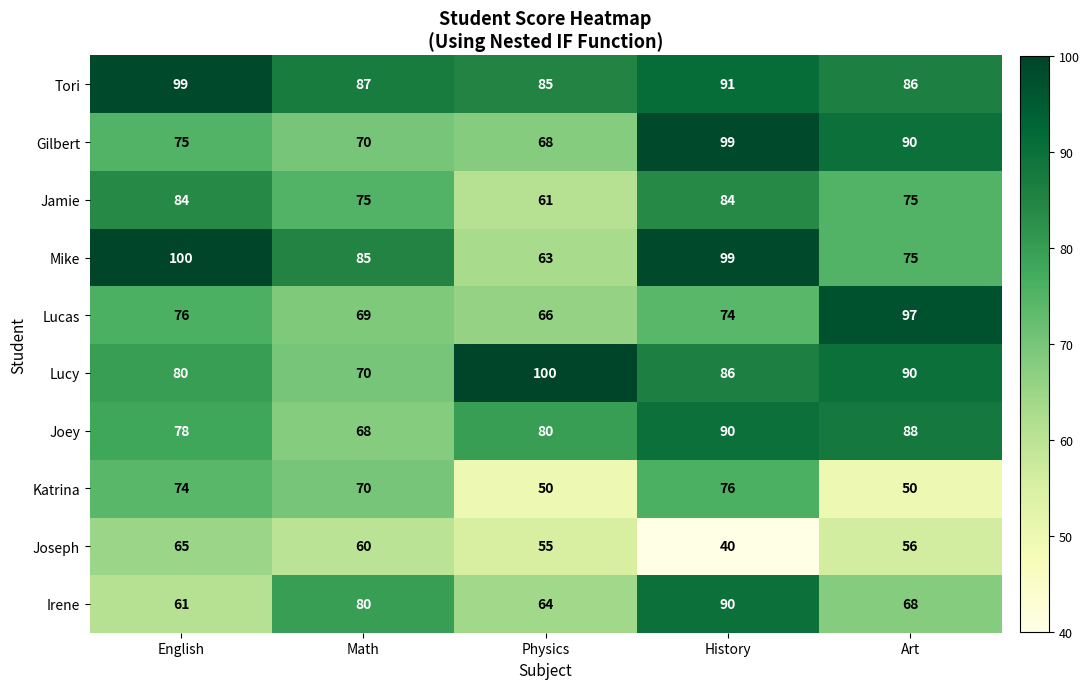

Is it true that Lucas equals 126 at English?

False